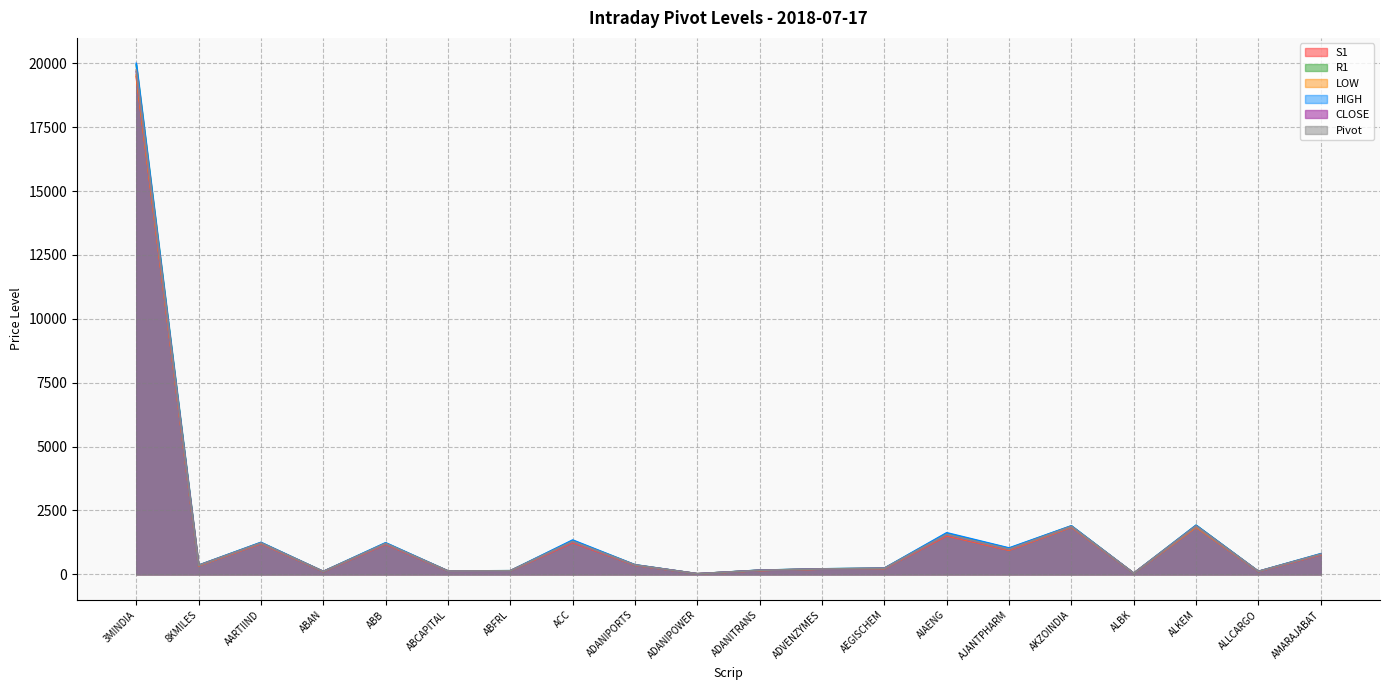

What is the difference between the LOW values at AARTIIND and 8KMILES?

875.8